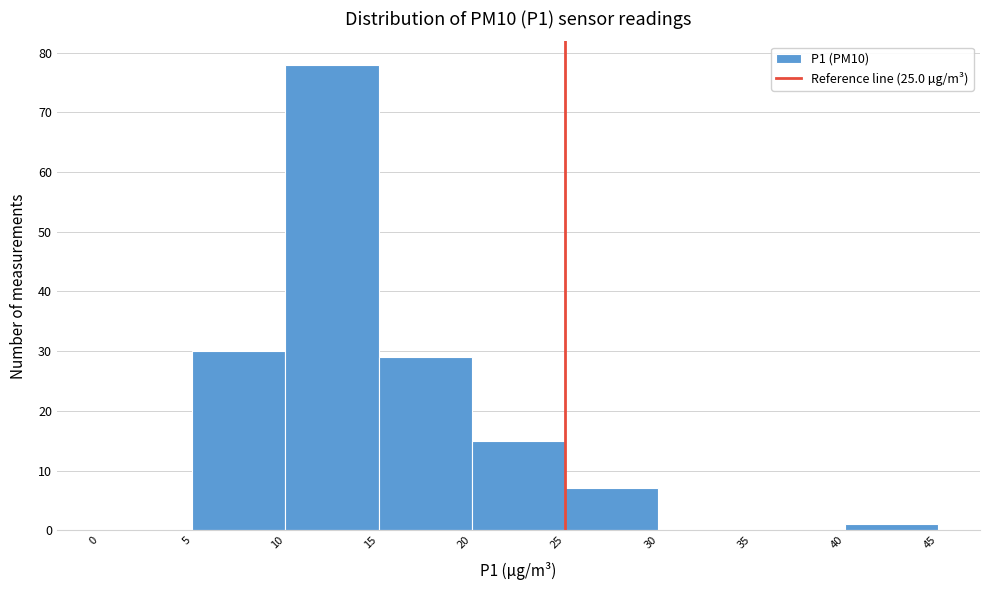

Over which range of the x-axis is the bar tallest?

10 to 15